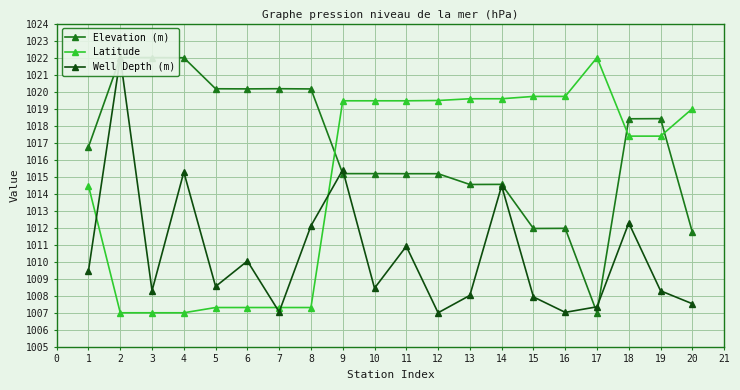

What is the value of the Latitude point at the 16th from the left?

1019.7